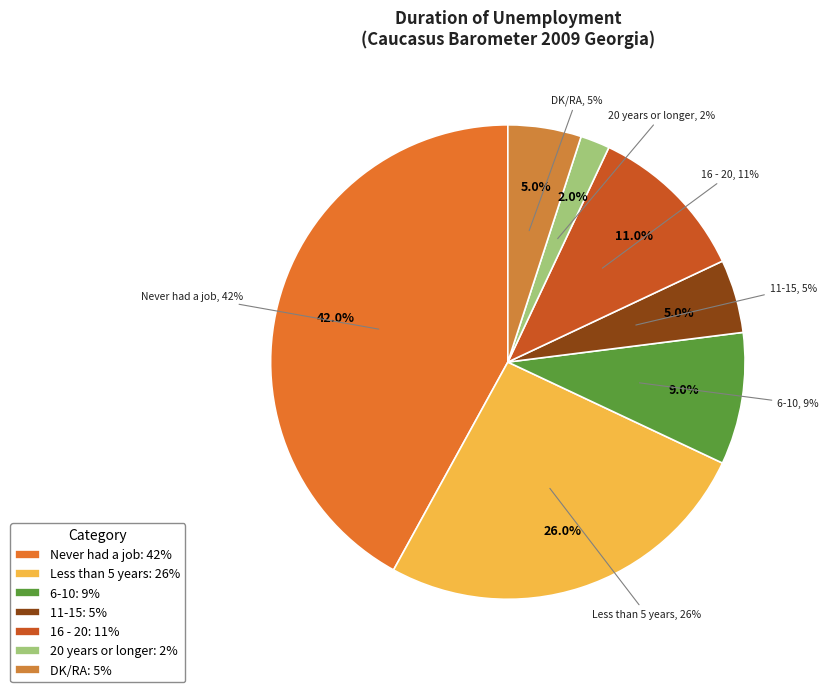

Approximately how many times larger is the value at Never had a job compared to Less than 5 years?

1.6